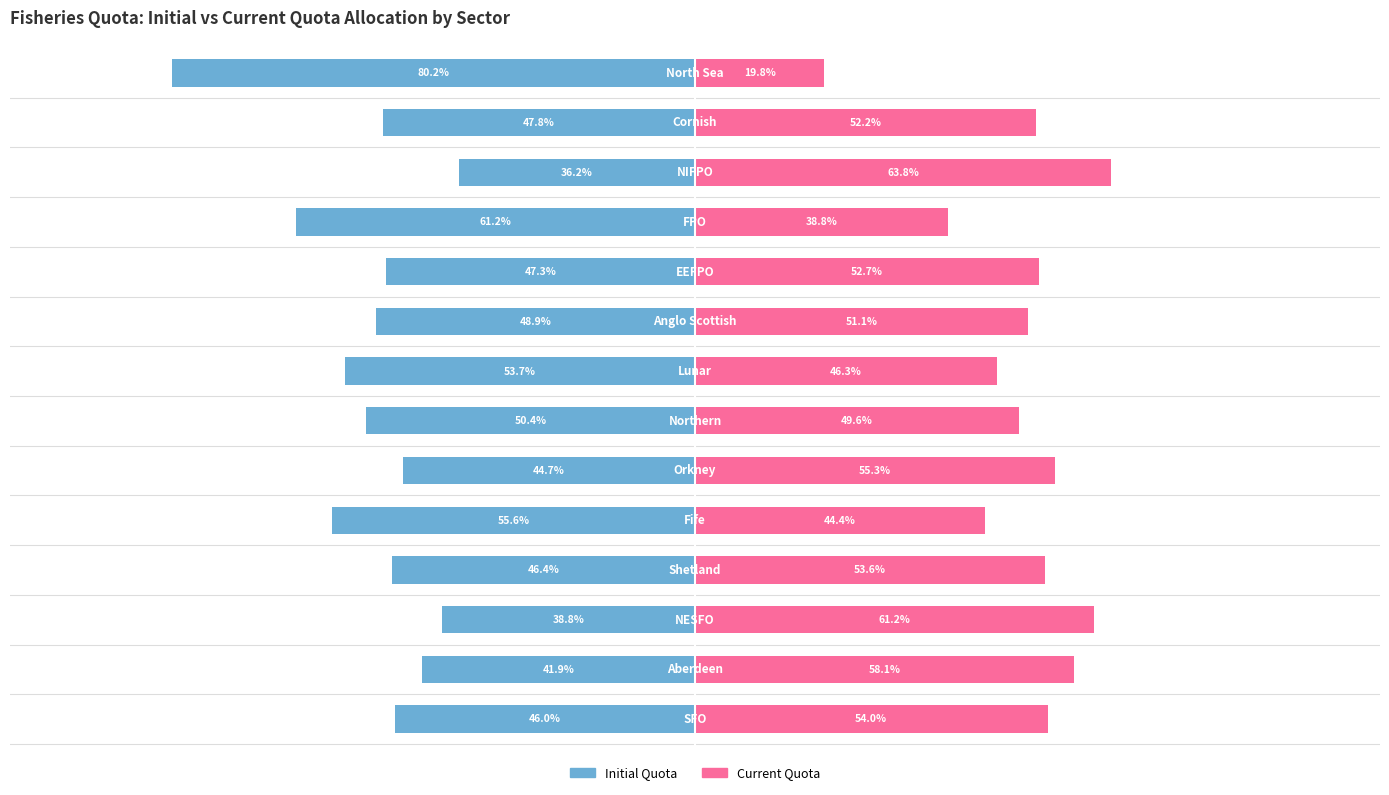

At which category is the sum across all series the highest?

11